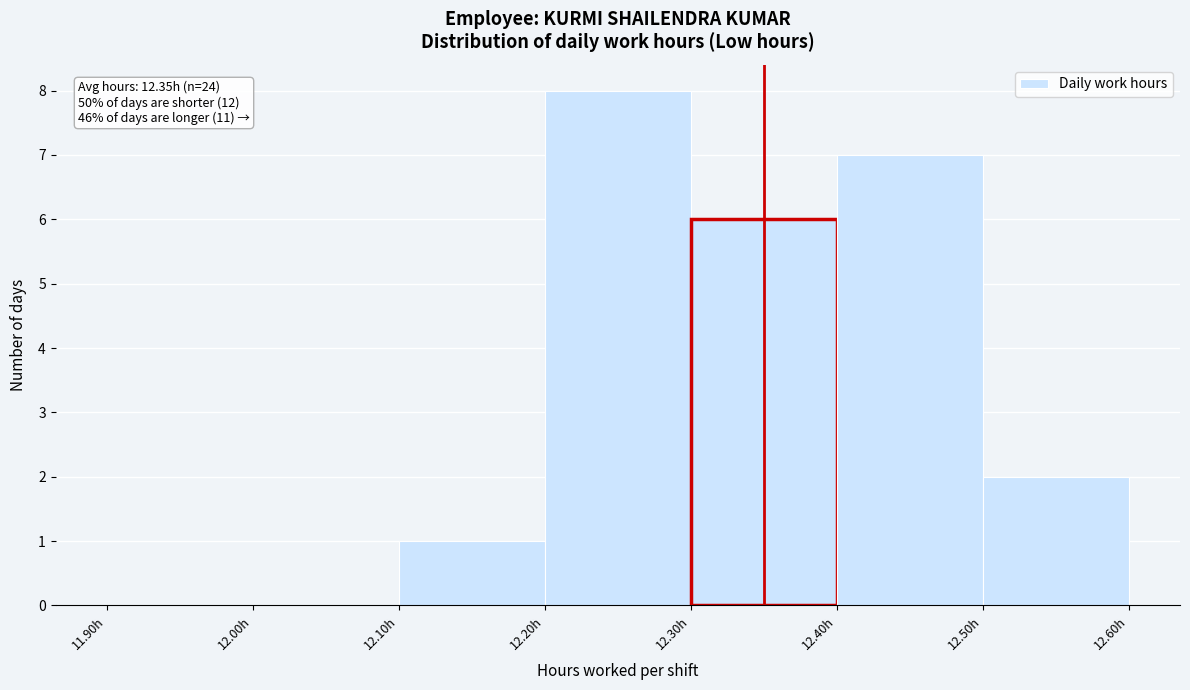

Which range on the x-axis has the tallest bar?

12.2 to 12.3